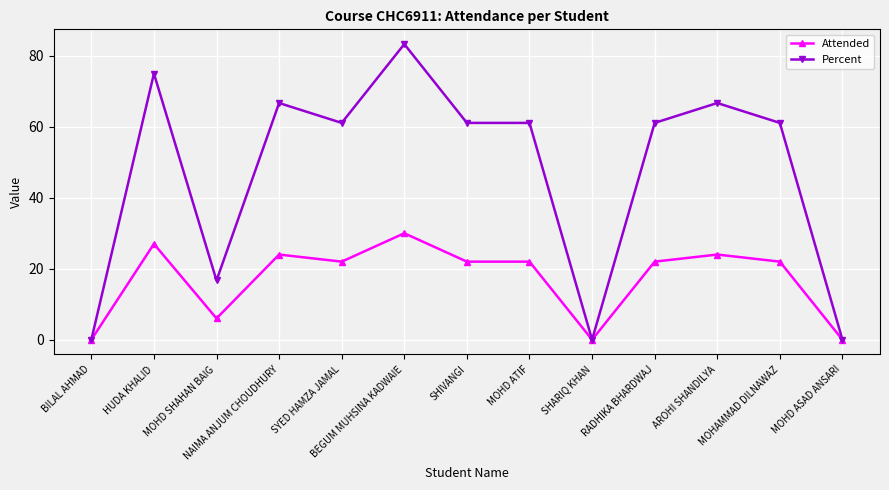

At how many categories does at least one series exceed 18?

9